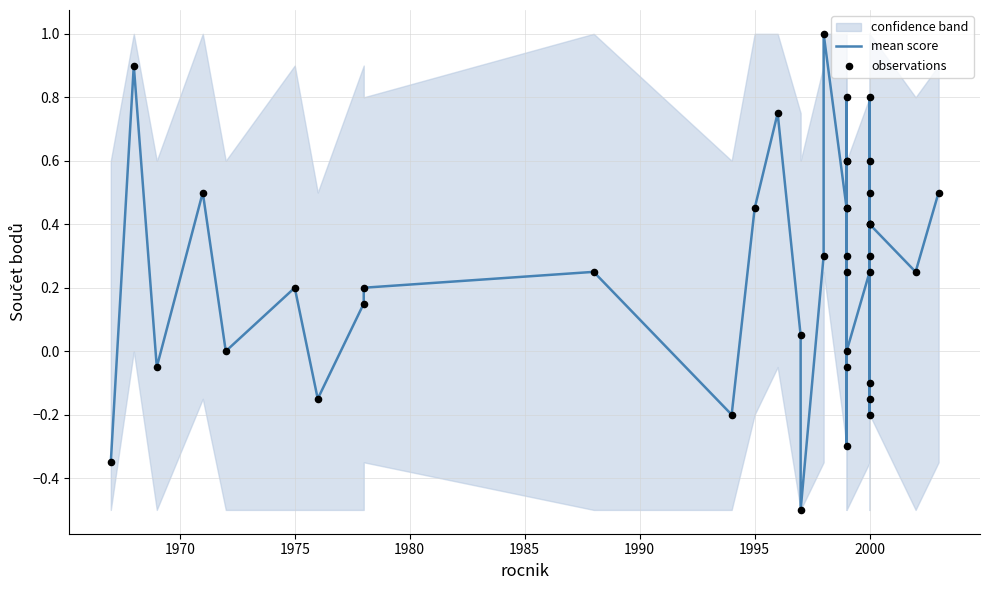

Which series contains the lowest Y value?

mean score